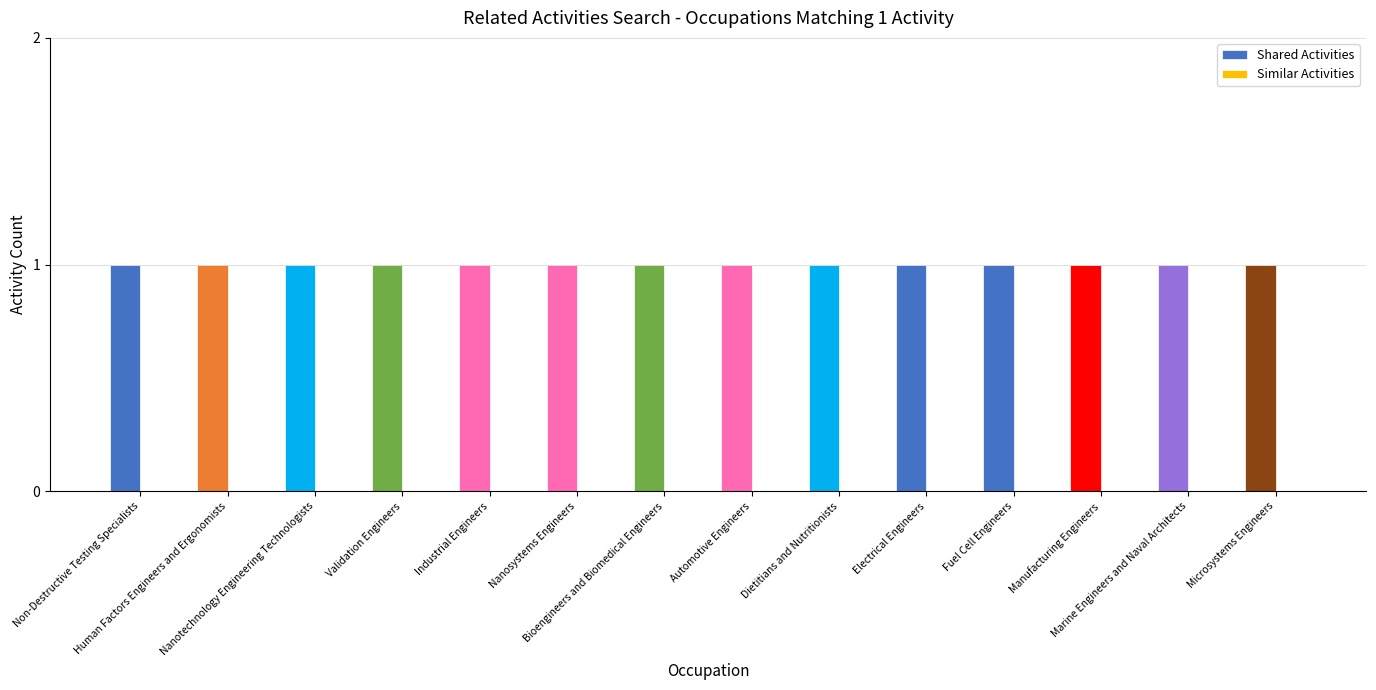

What position from the right is Automotive Engineers?

7